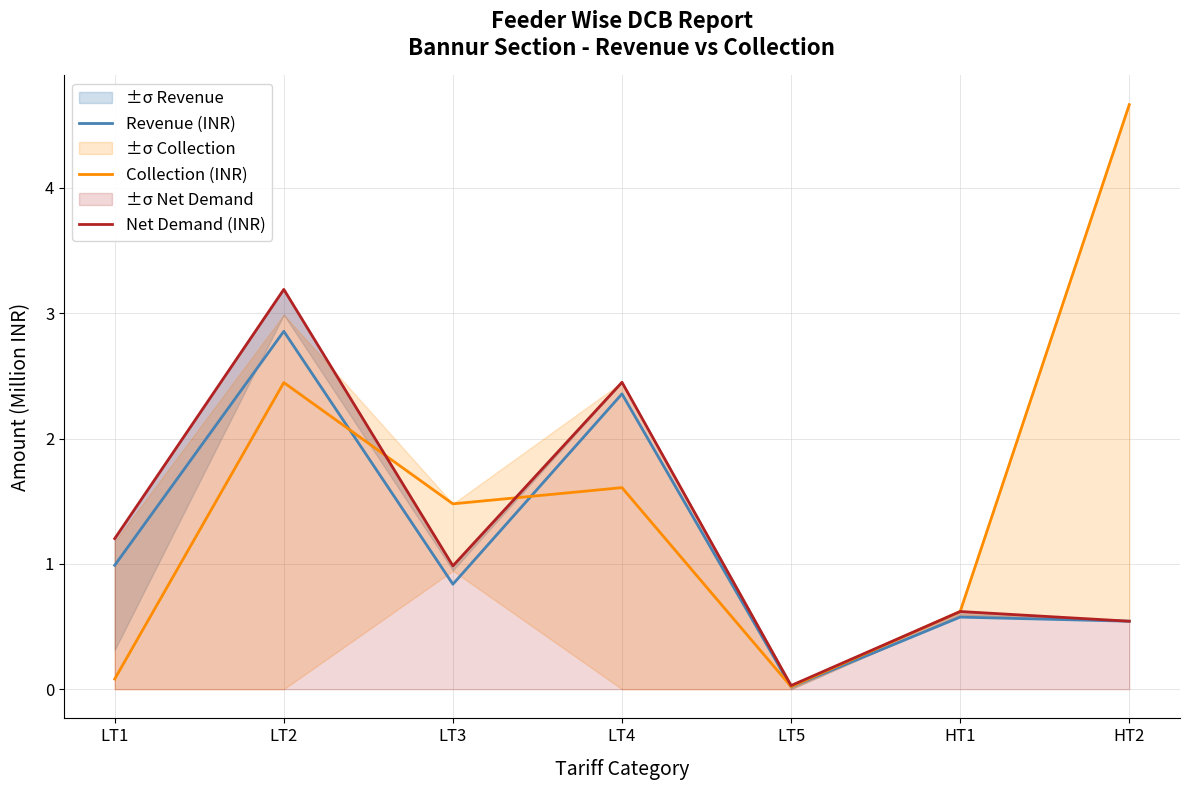

What is the greatest value displayed?

4.7